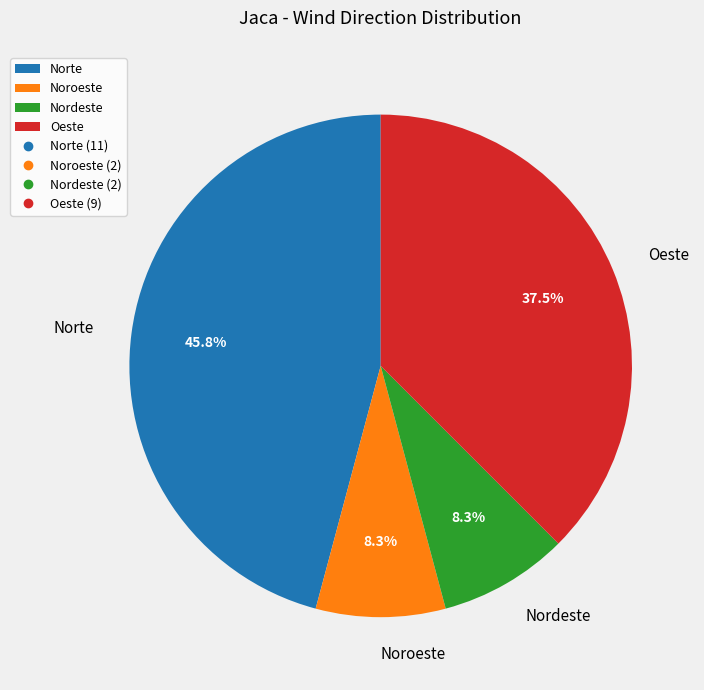

Approximately how many times larger is the value at Oeste compared to Noroeste?

4.5